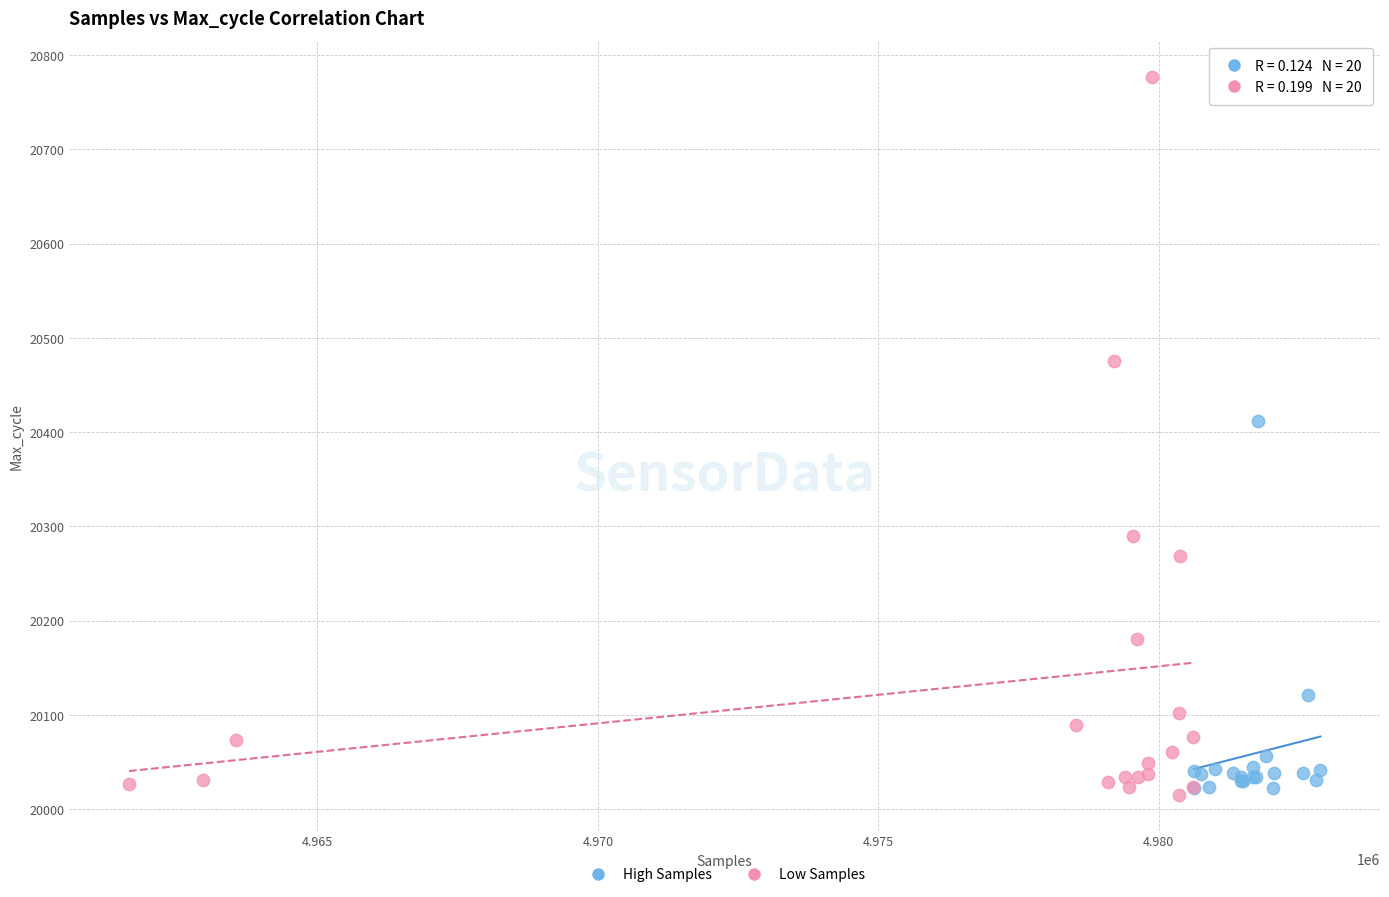

Which series contains the highest Y value?

Low Samples